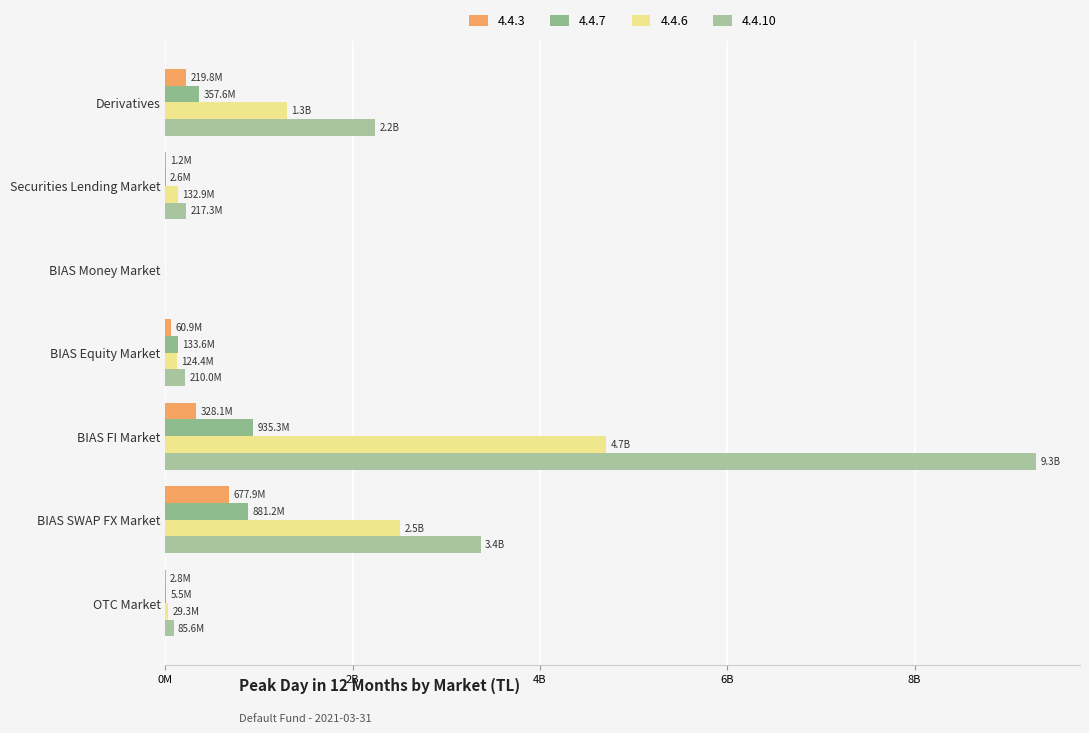

Is it true that 4.4.10 equals 4787233470.4 at BIAS SWAP FX Market?

False